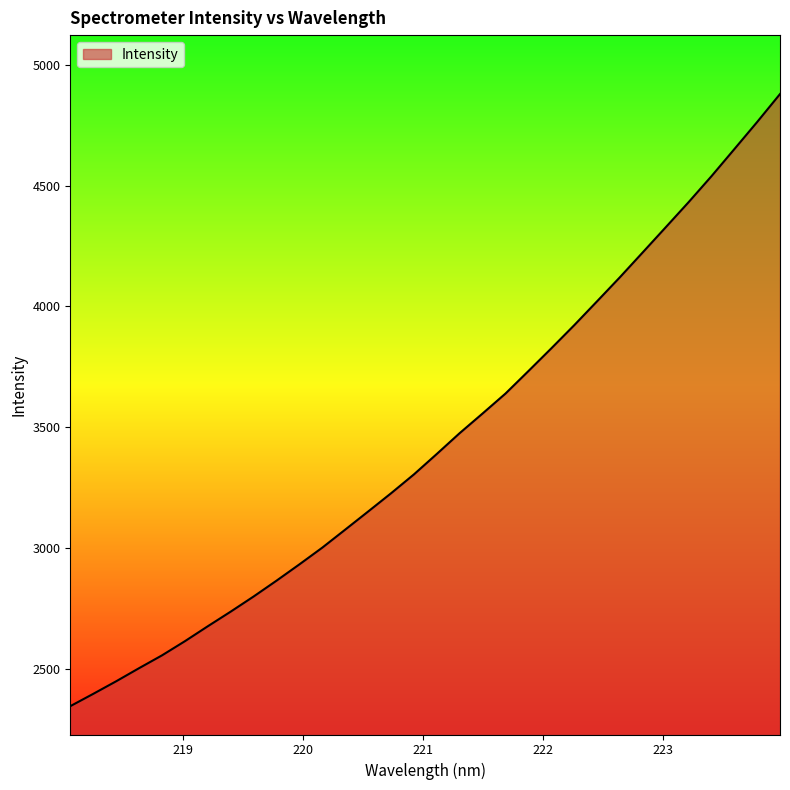

What is the minimum value shown in the chart?

2345.2